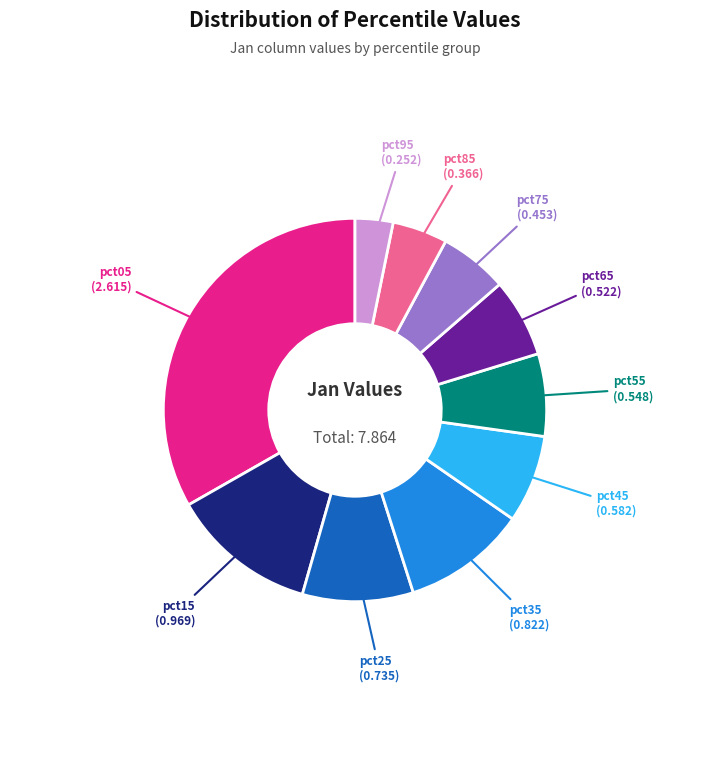

Is there a majority slice in this chart?

No